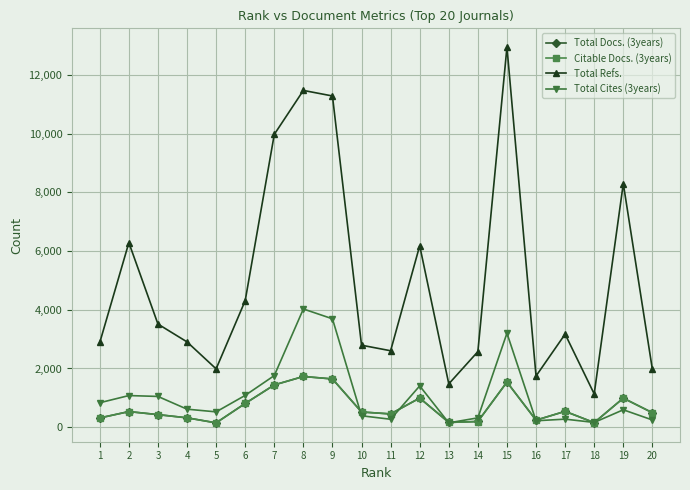

What is the value of the Citable Docs. (3years) point at the 19th from the left?

989